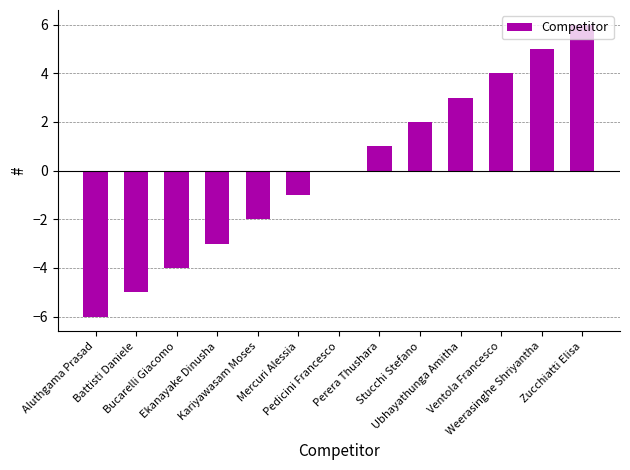

What is the sum of the values at Perera Thushara and Kariyawasam Moses?

-1